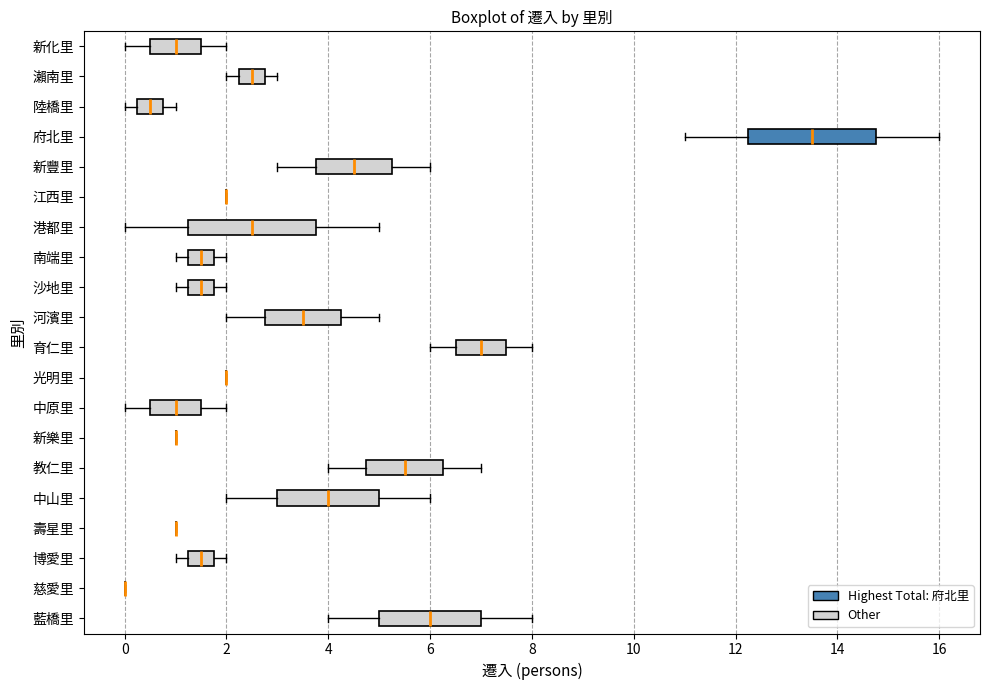

Where is the right edge of the box for 中原里 on the x-axis? The values are not printed on the chart, so give them approximately, as read against the axis.

1.6